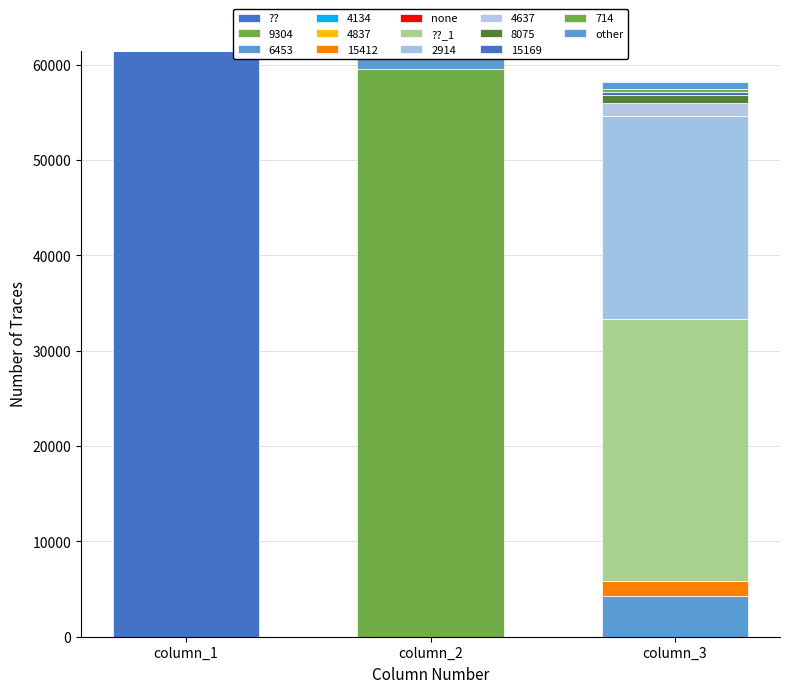

Which series has the largest range (max minus min)?

??